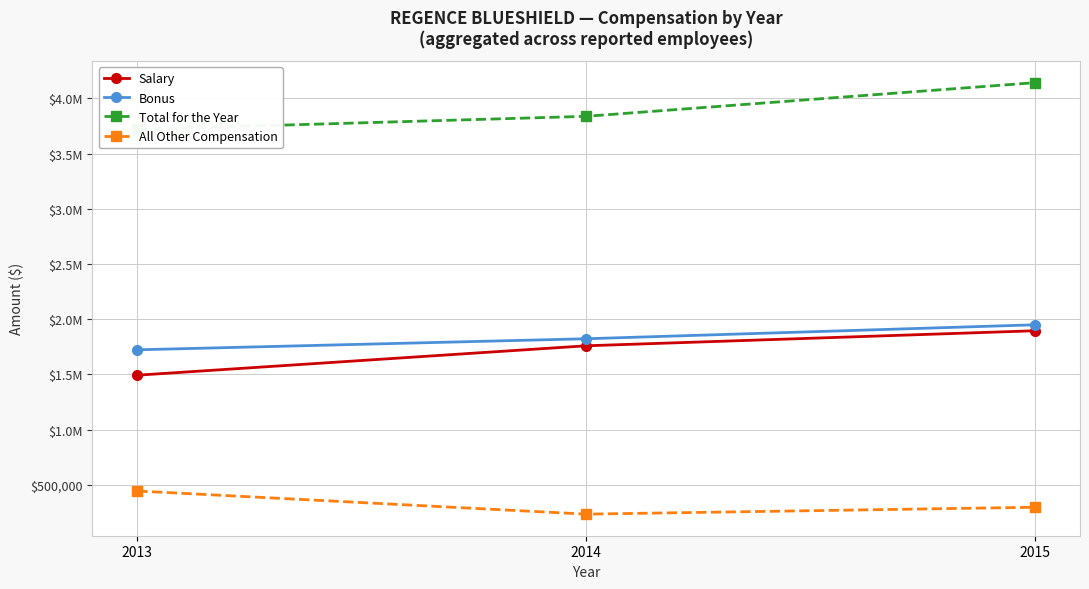

Does the chart display data point markers on the line(s)?

Yes